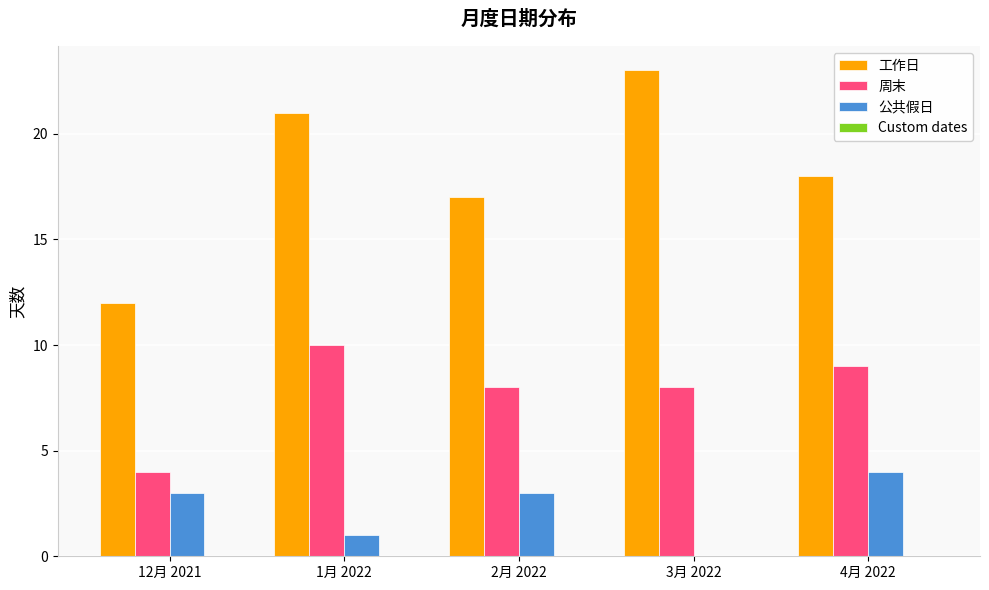

Which series has the largest total across all categories?

工作日